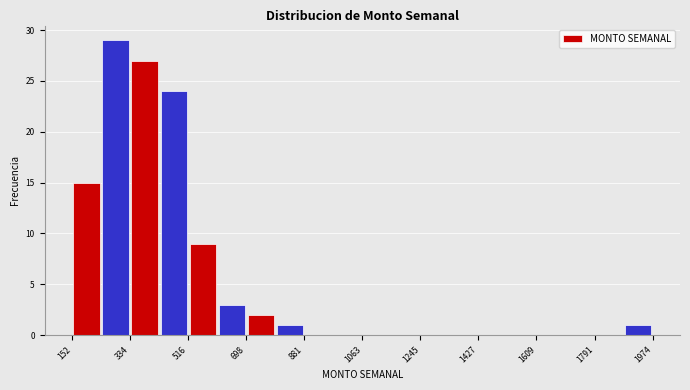

Over which range of the x-axis is the bar tallest?

240 to 340